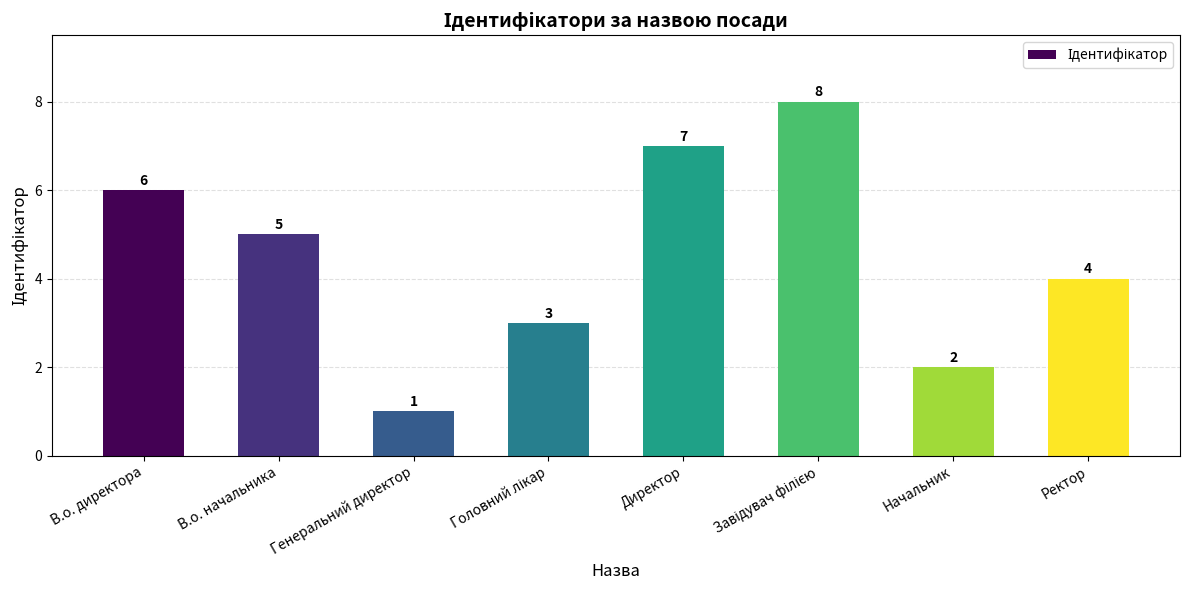

Is it true that the value at Ректор is 4?

True